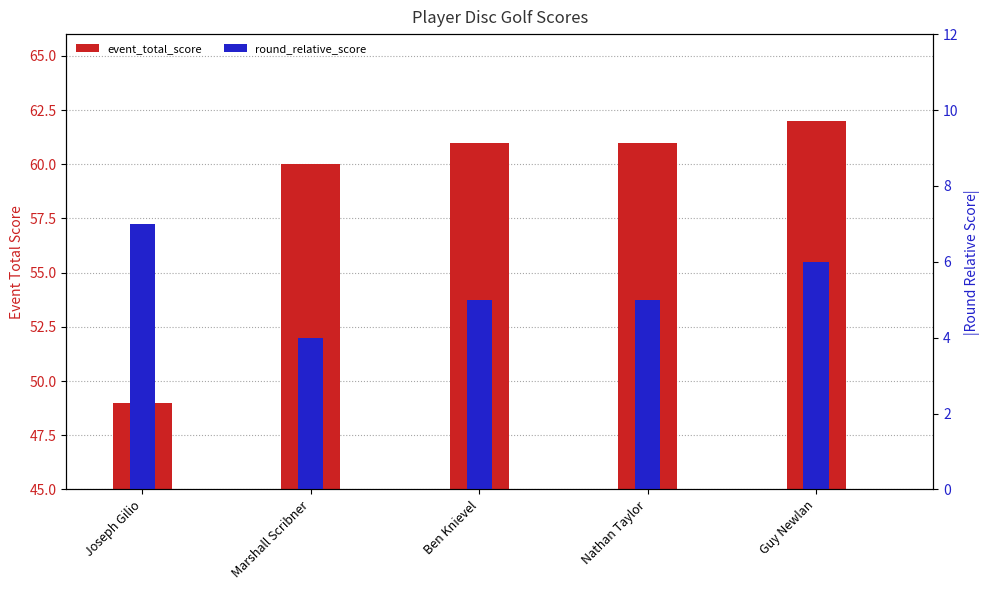

At which category does the chart reach its minimum across all series?

Marshall Scribner